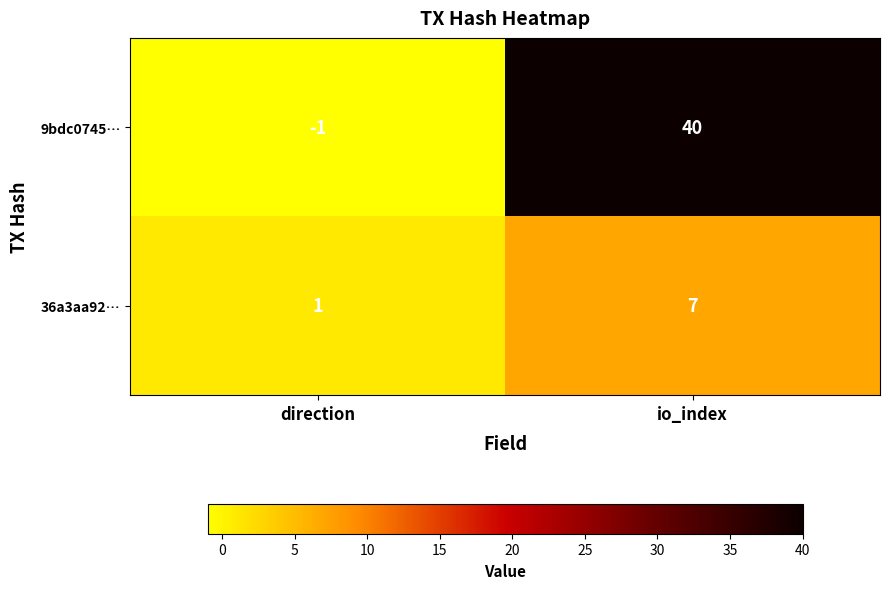

How many series are shown in this chart?

2